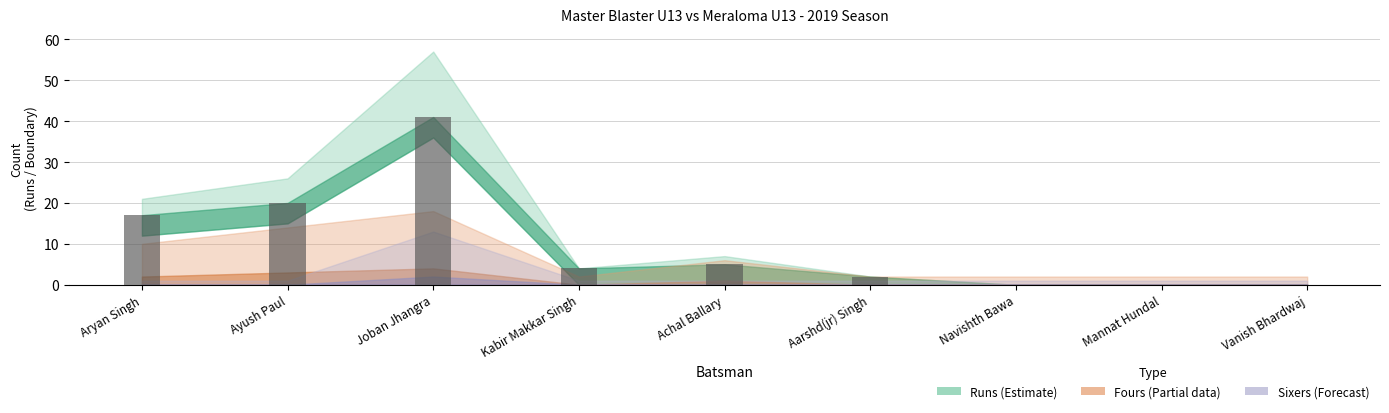

Which label corresponds to the largest value in the chart?

Joban Jhangra